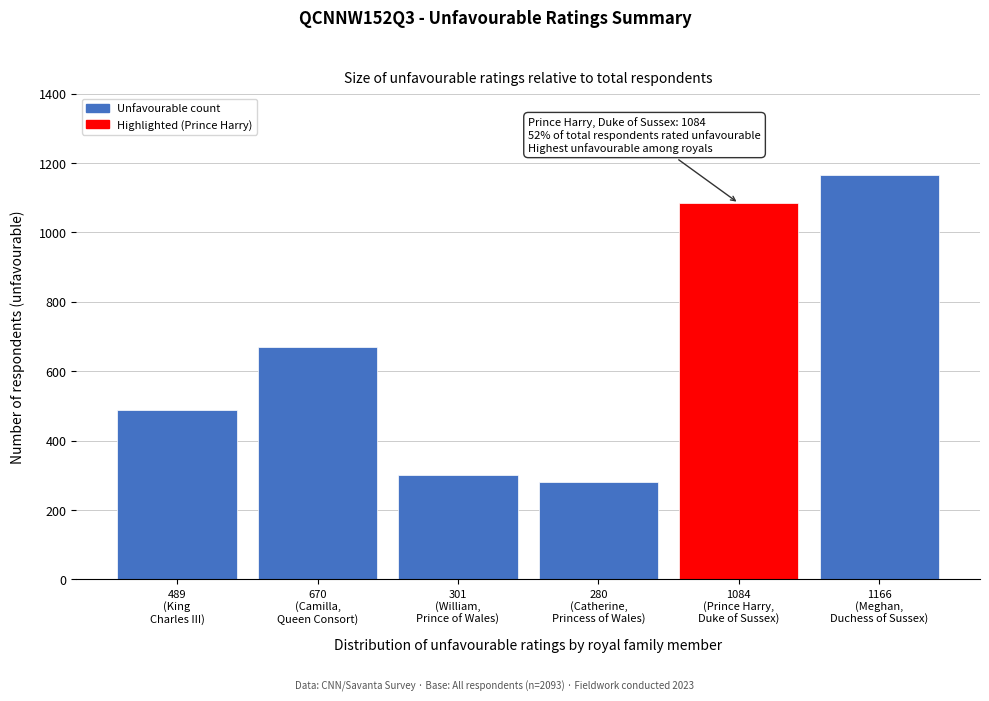

Reading left to right, list all the values displayed in this chart.

489	670	301	280	1084	1166